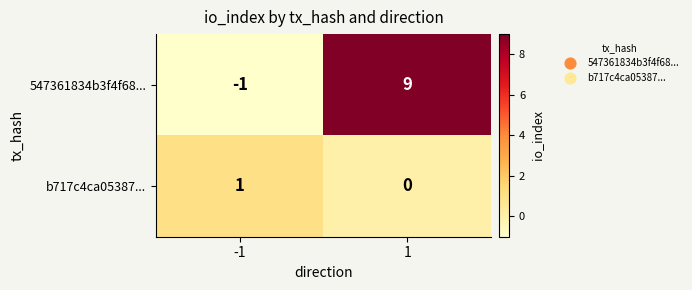

Which series has the widest spread of values?

547361834b3f4f68...